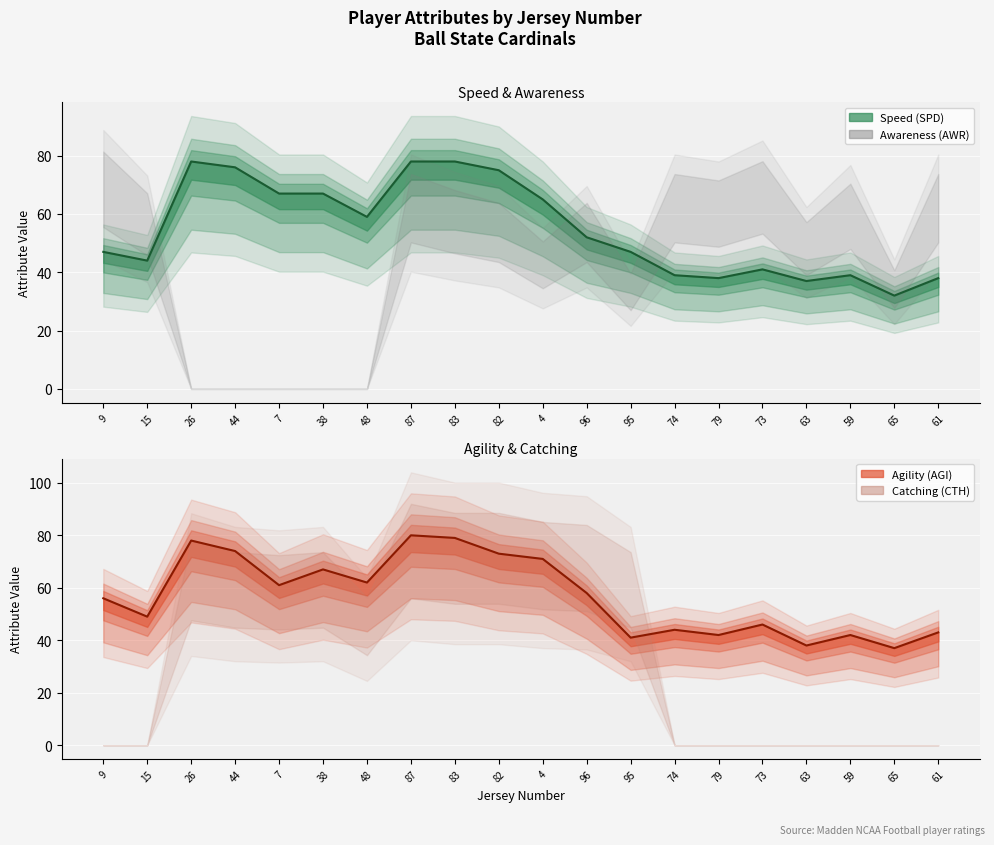

Reading left to right, list all the values displayed in this chart.

Speed (SPD) line: 9=47	15=44	26=78	44=76	7=67	38=67	48=59	87=78	83=78	82=75	4=65	96=52	95=47	74=39	79=38	73=41	63=37	59=39	65=32	61=38
Agility (AGI) line: 9=56	15=49	26=78	44=74	7=61	38=67	48=62	87=80	83=79	82=73	4=71	96=58	95=41	74=44	79=42	73=46	63=38	59=42	65=37	61=43